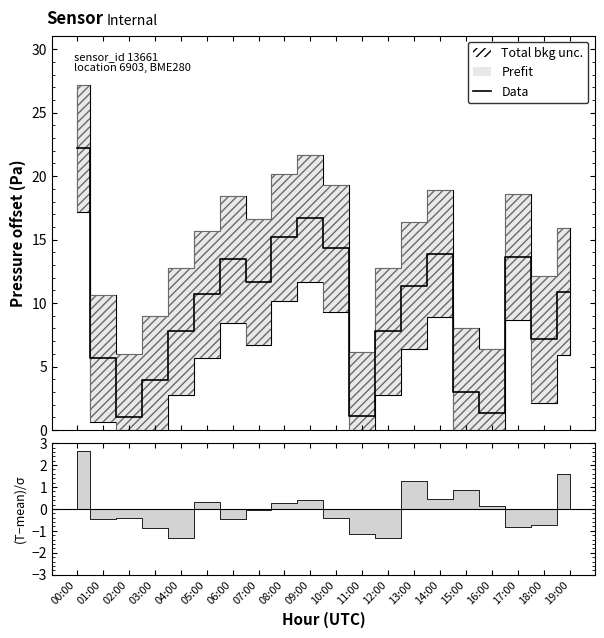

Where is the first local maximum?

06:00